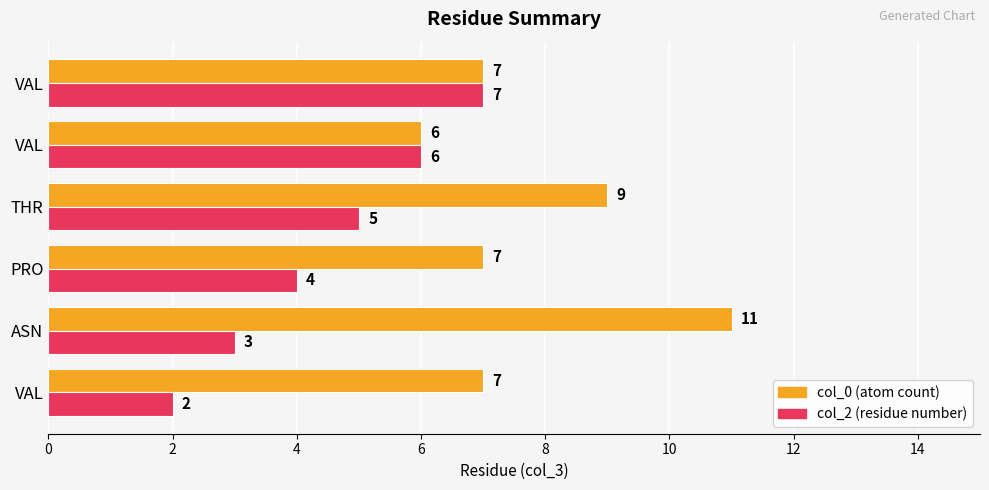

The col_0 series shows 3 at PRO. True or false?

False